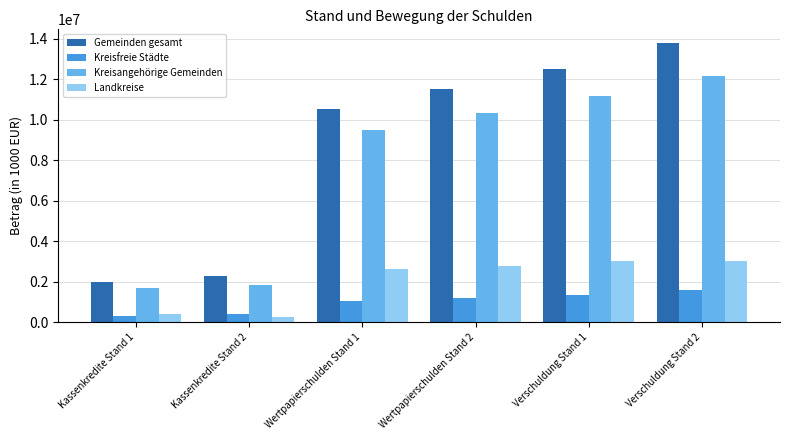

What position from the left is Wertpapierschulden Stand 2?

4